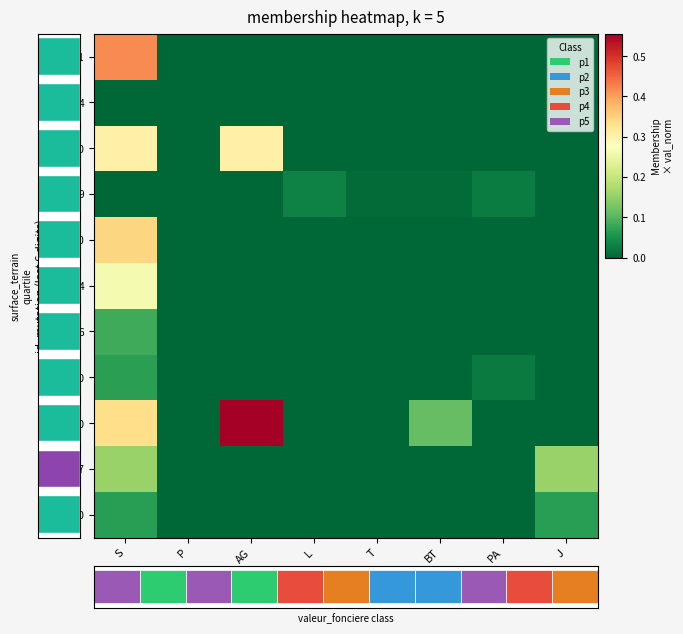

How many 178830 values are between 0 and 1?

8